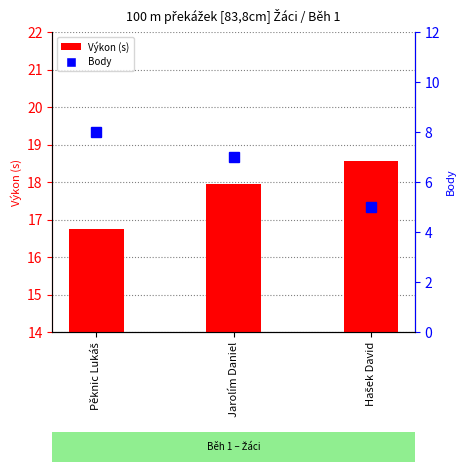

Reading left to right, extract all data points from this chart.

Výkon (s): 16.7	17.9	18.6
Body: 8.0	7.0	5.0